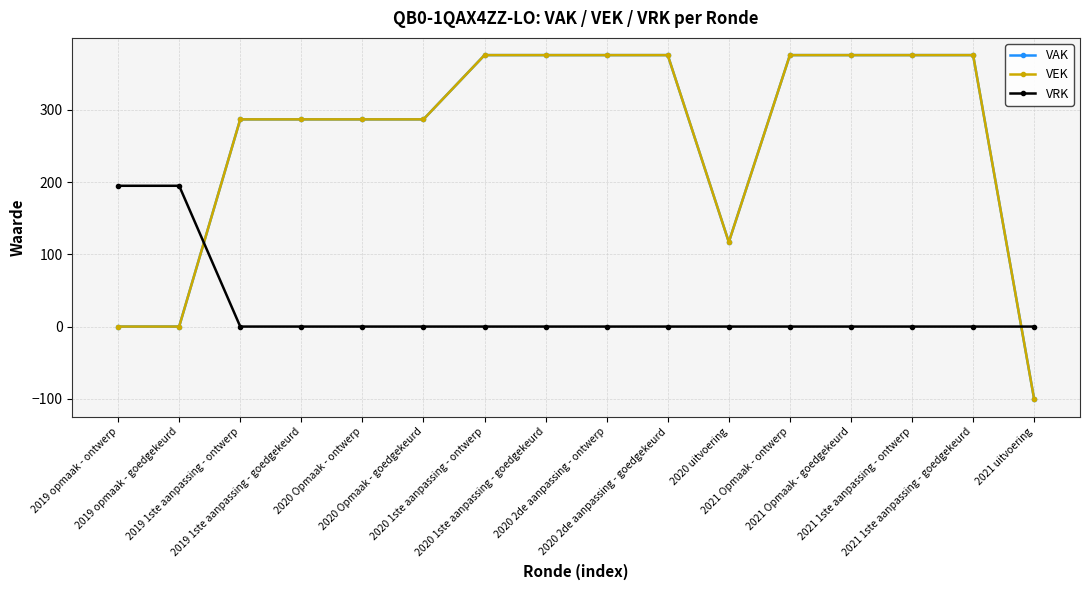

What is the label of the 8th point from the right?

2020 2de aanpassing - ontwerp